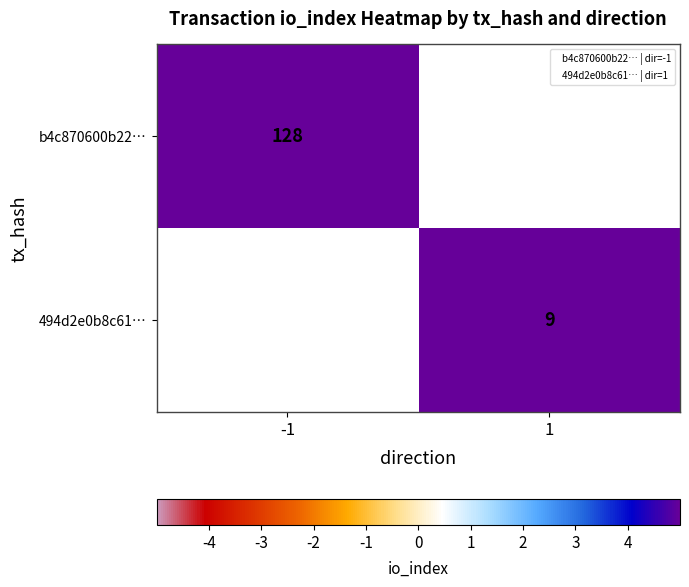

Rank the series by their average value, from lowest to highest.

494d2e0b8c61…, b4c870600b22…